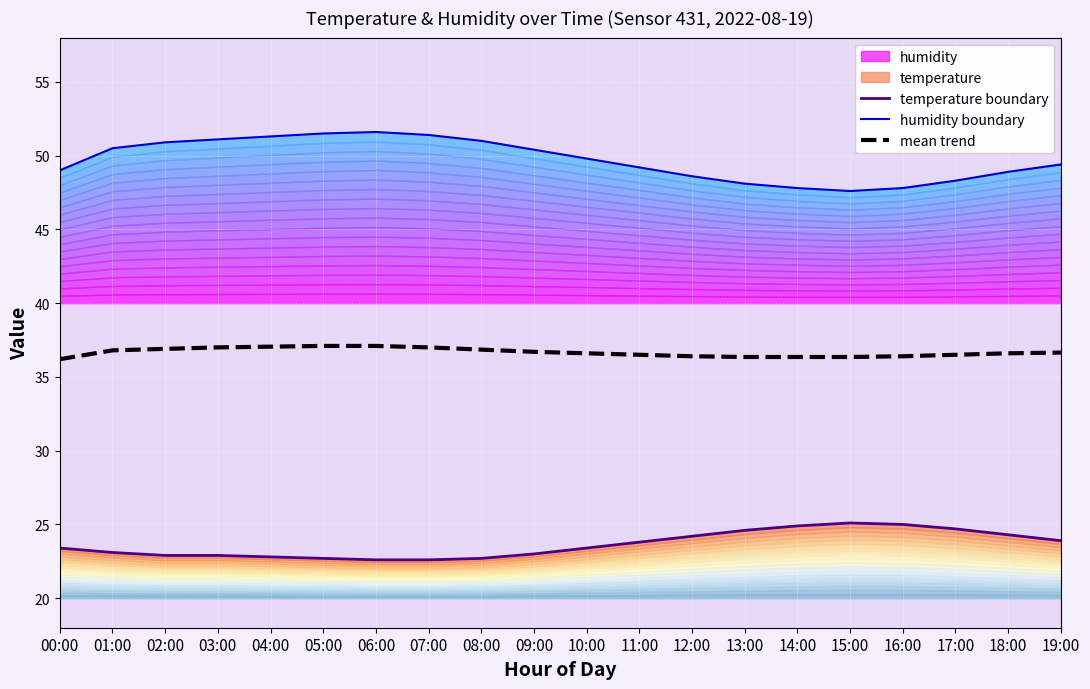

The value of temperature boundary at 00:00 is 30.8. True or false?

False